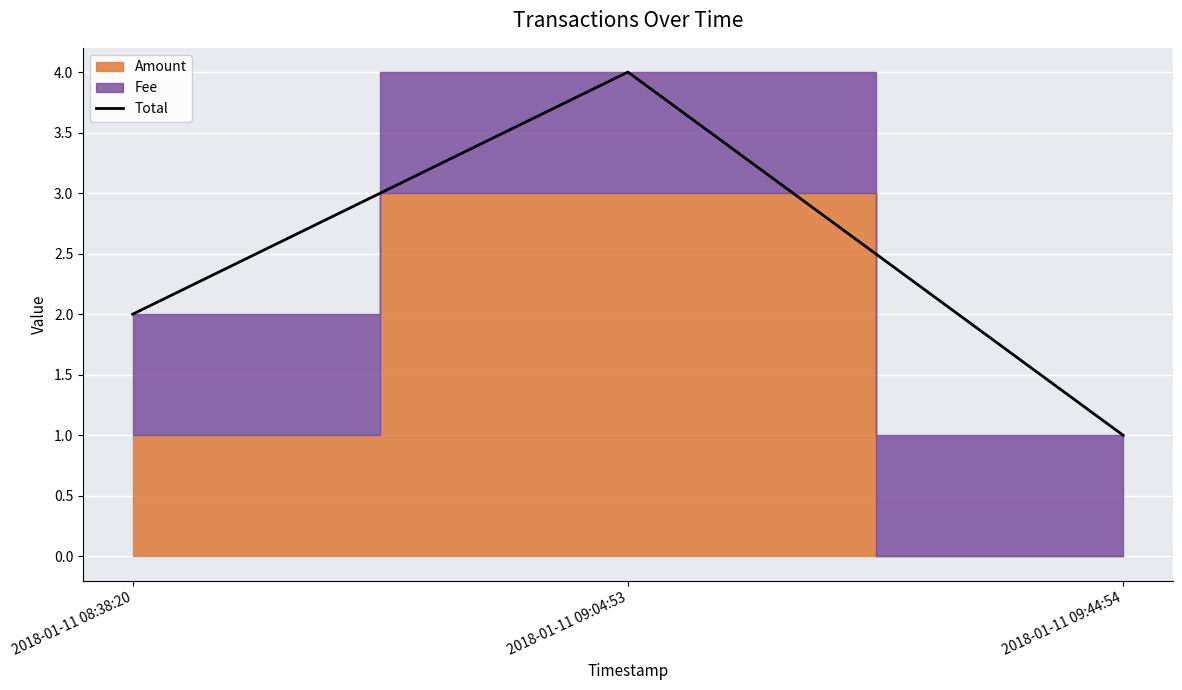

What is the change in value from 2018-01-11 08:38:20 to 2018-01-11 09:04:53?

+2